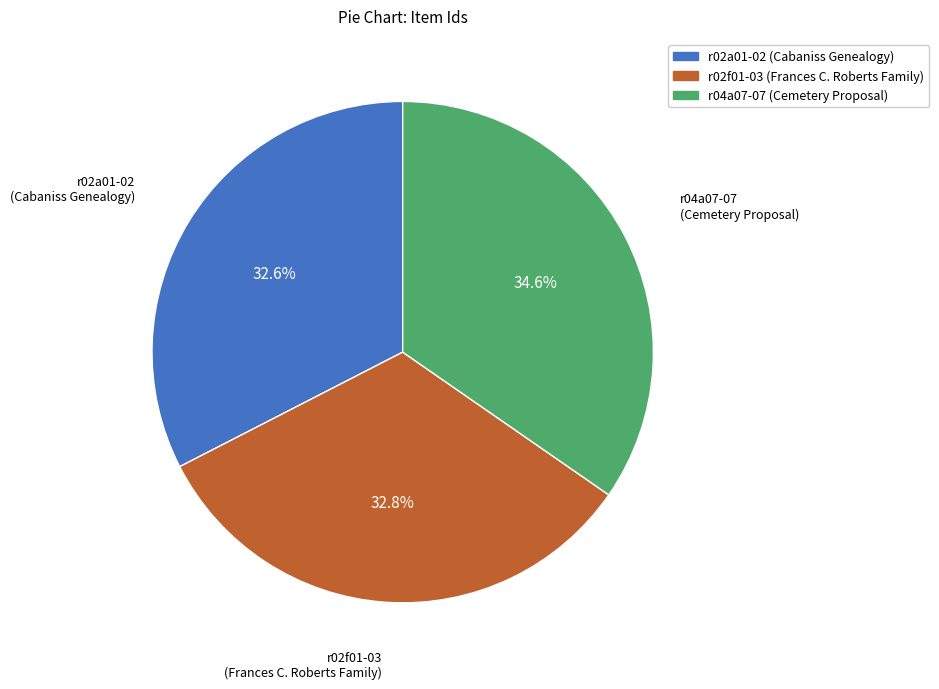

What is the ratio of the value at r02f01-03 (Frances C. Roberts Family) to the value at r04a07-07 (Cemetery Proposal)?

0.9